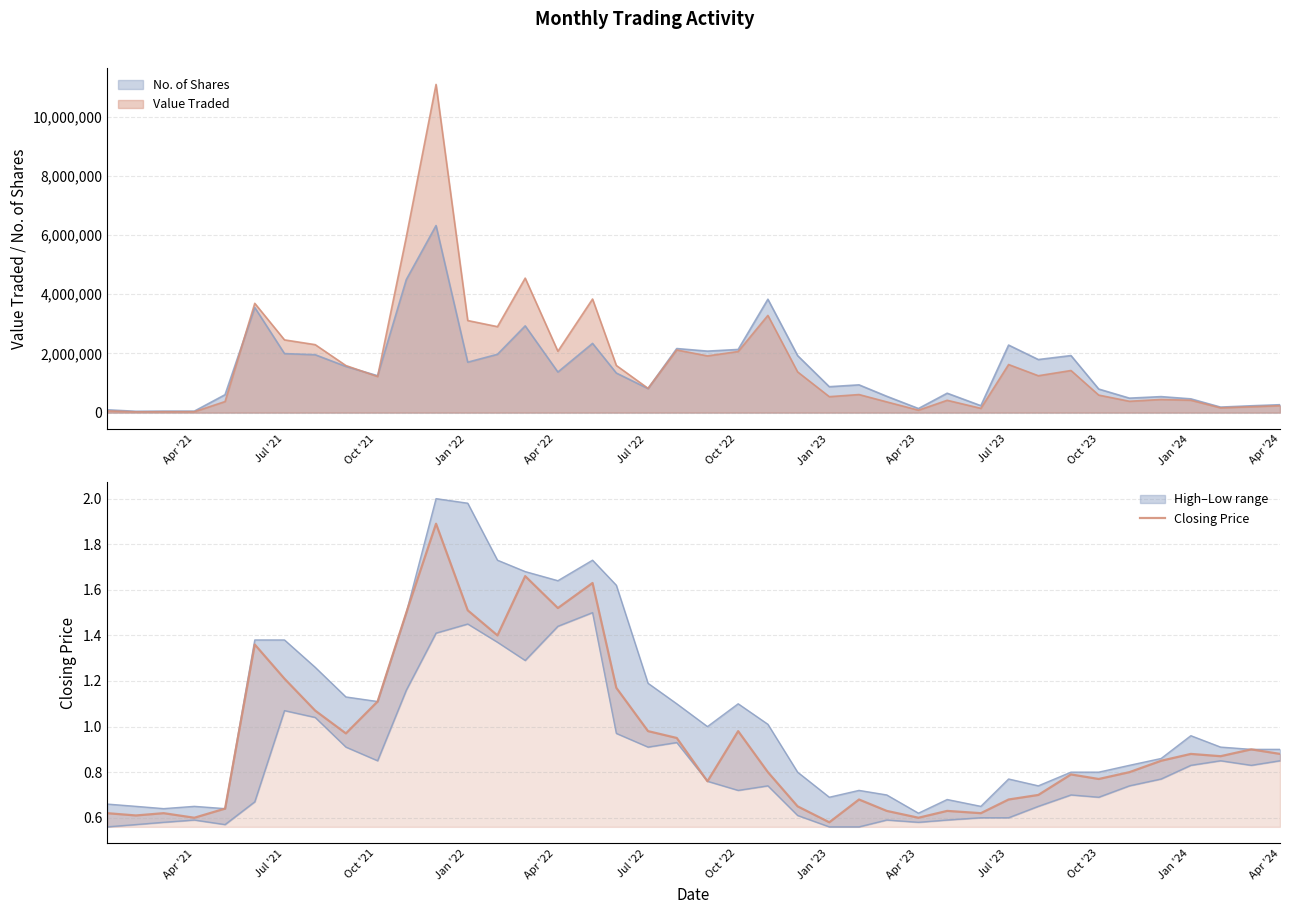

What is the sum of all values?

38.1